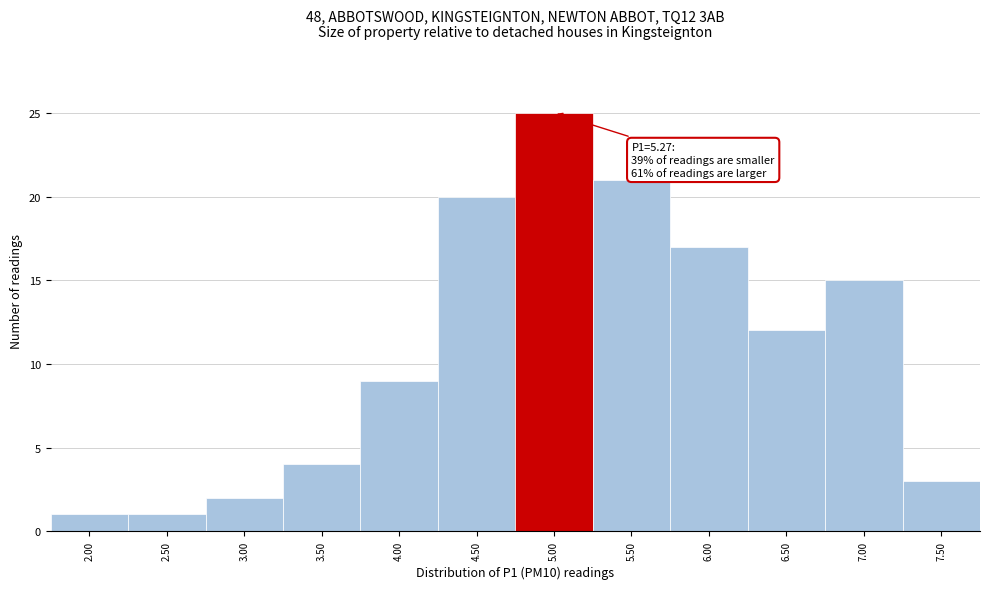

Reading left to right, transcribe all the data shown in this chart.

1	1	2	4	9	20	25	21	17	12	15	3